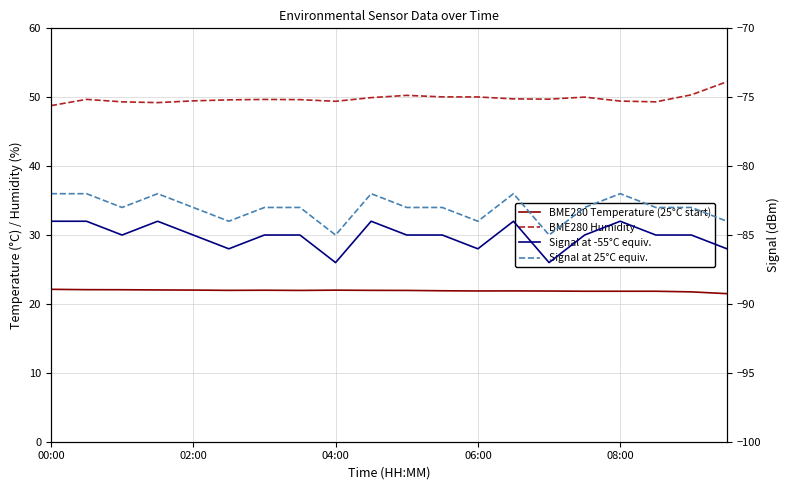

In Signal at 25°C equiv., how many points are higher than both neighbors (excluding endpoints)?

4